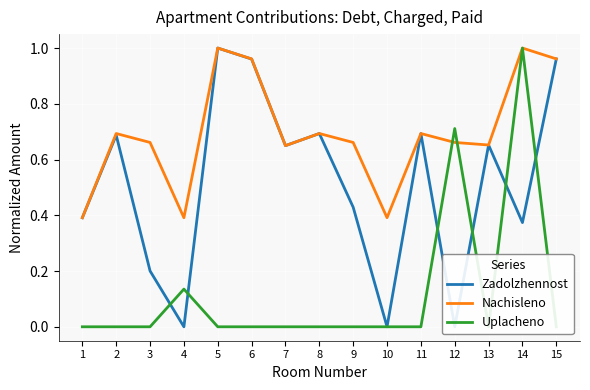

What is the average value of the Nachisleno series?

0.7